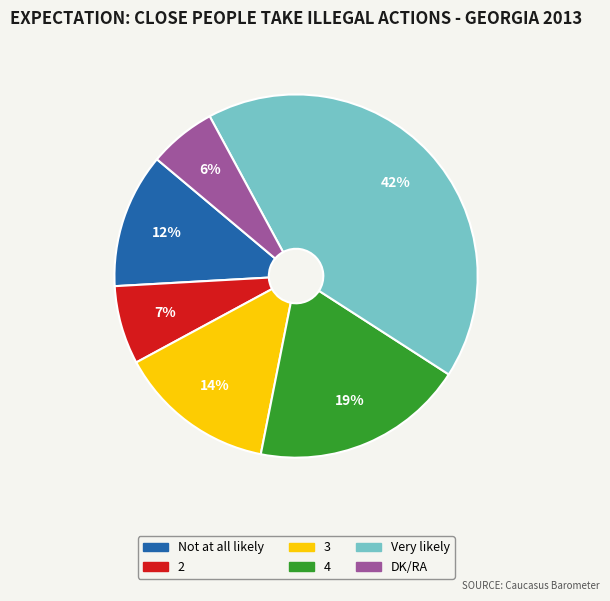

The DK/RA slice represents 6% of the pie. True or false?

True